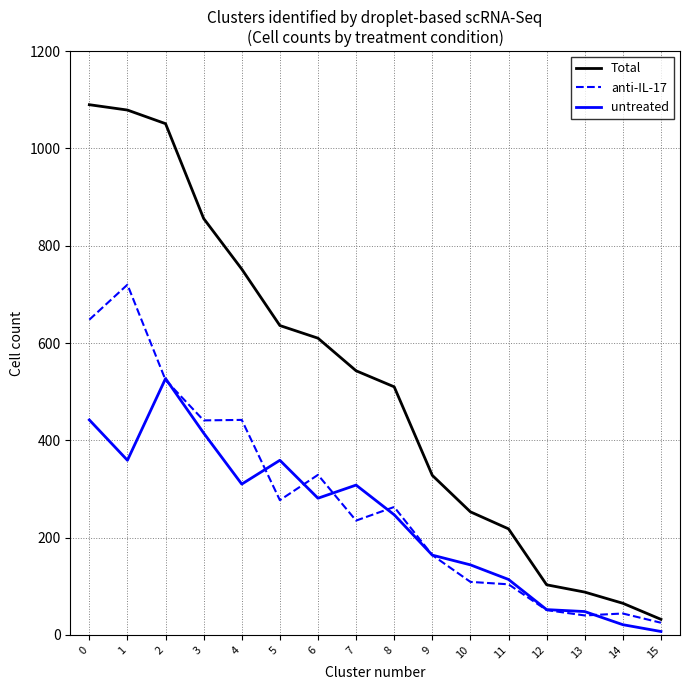

The value of Total at 1 is 1079. True or false?

True